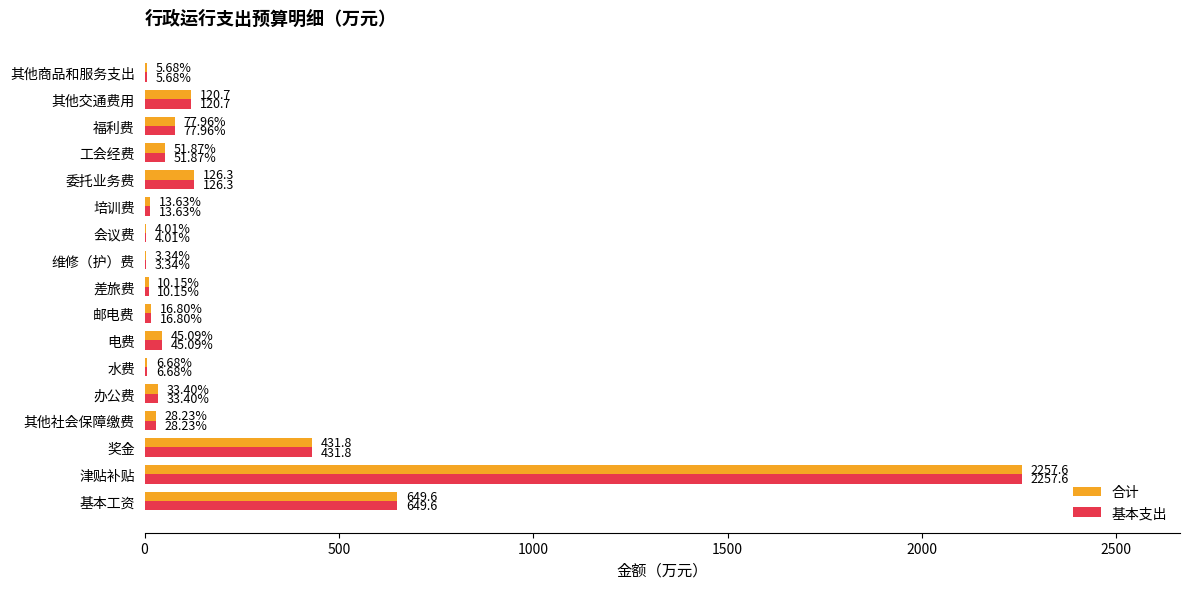

What are all the series names shown in the legend?

合计, 基本支出